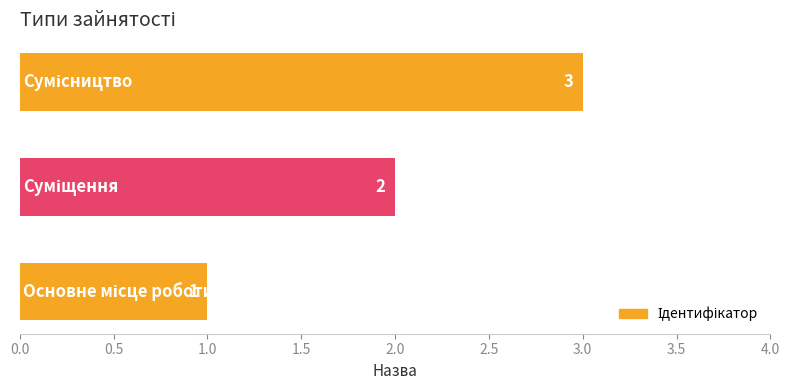

Count the values in the range 1 to 3.

3